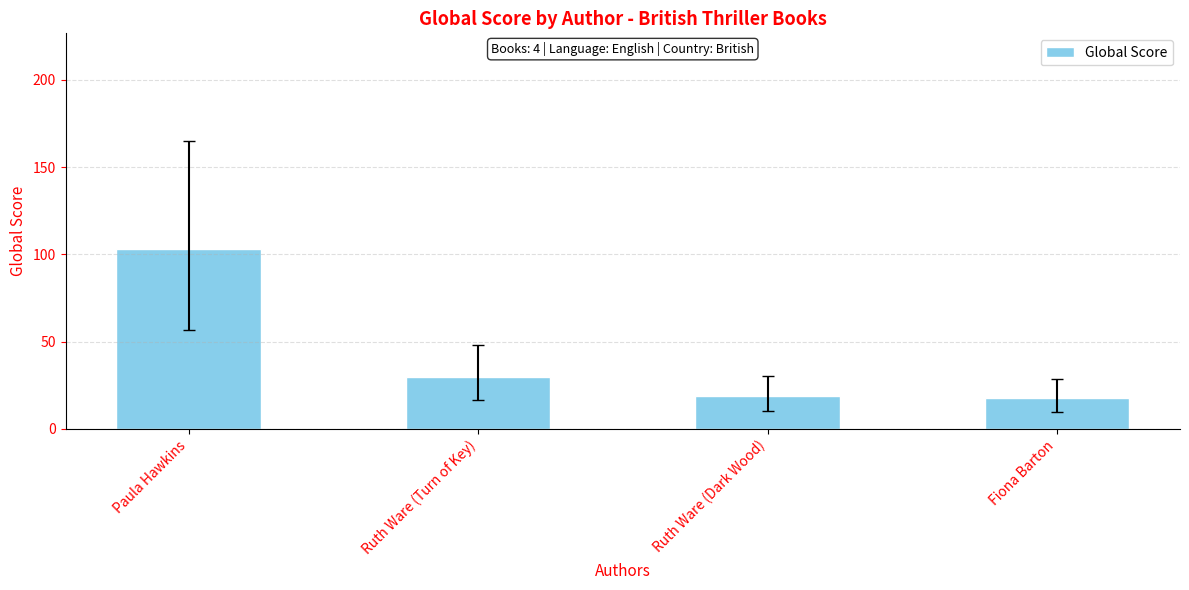

What value does the data have at Paula Hawkins, to the nearest 10?

100